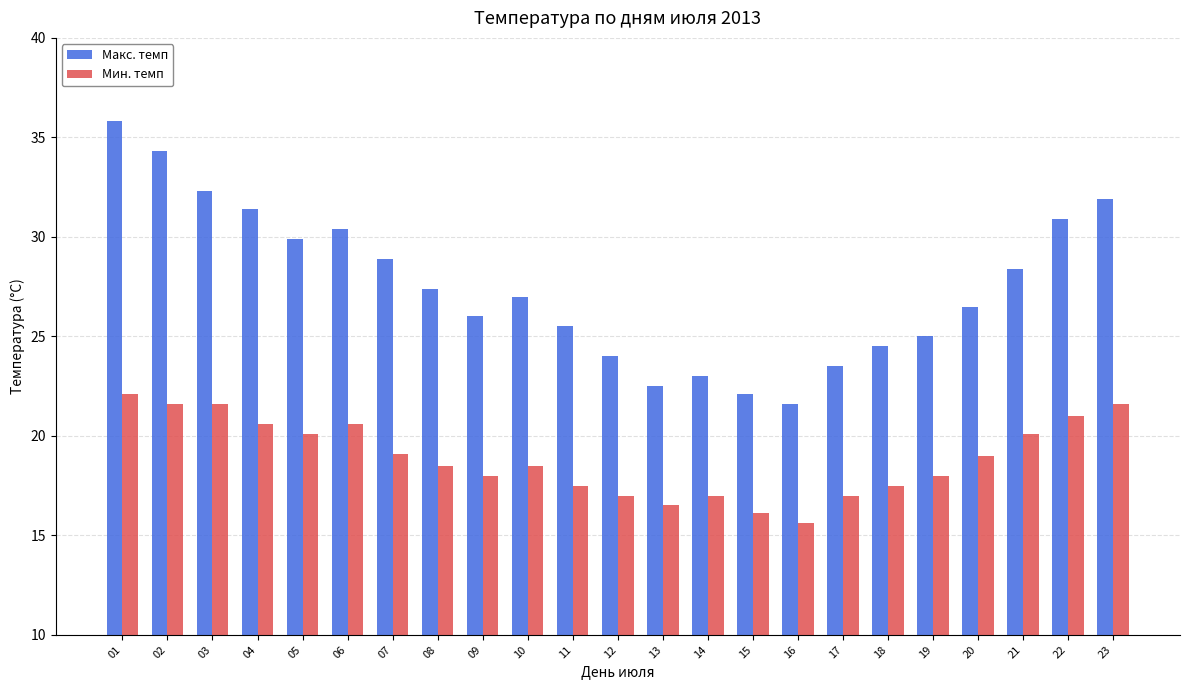

At which label does Мин. темп reach its minimum?

16